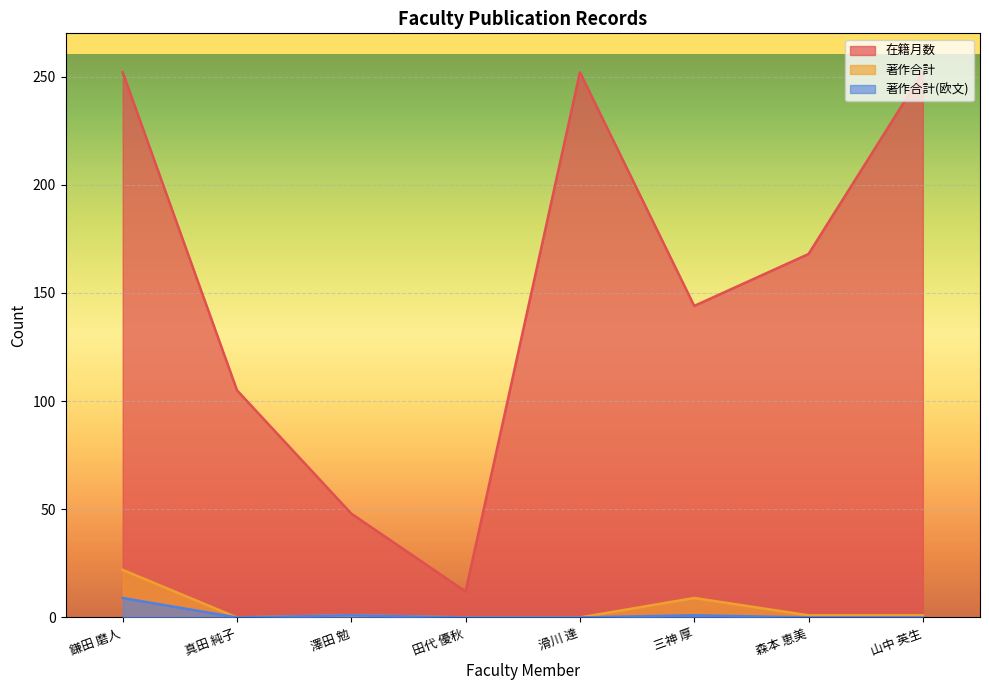

Reading right to left, what are all the values shown in this chart?

在籍月数: 252	168	144	252	12	48	105	252
著作合計: 1	1	9	0	0	1	0	22
著作合計(欧文): 0	0	1	0	0	1	0	9